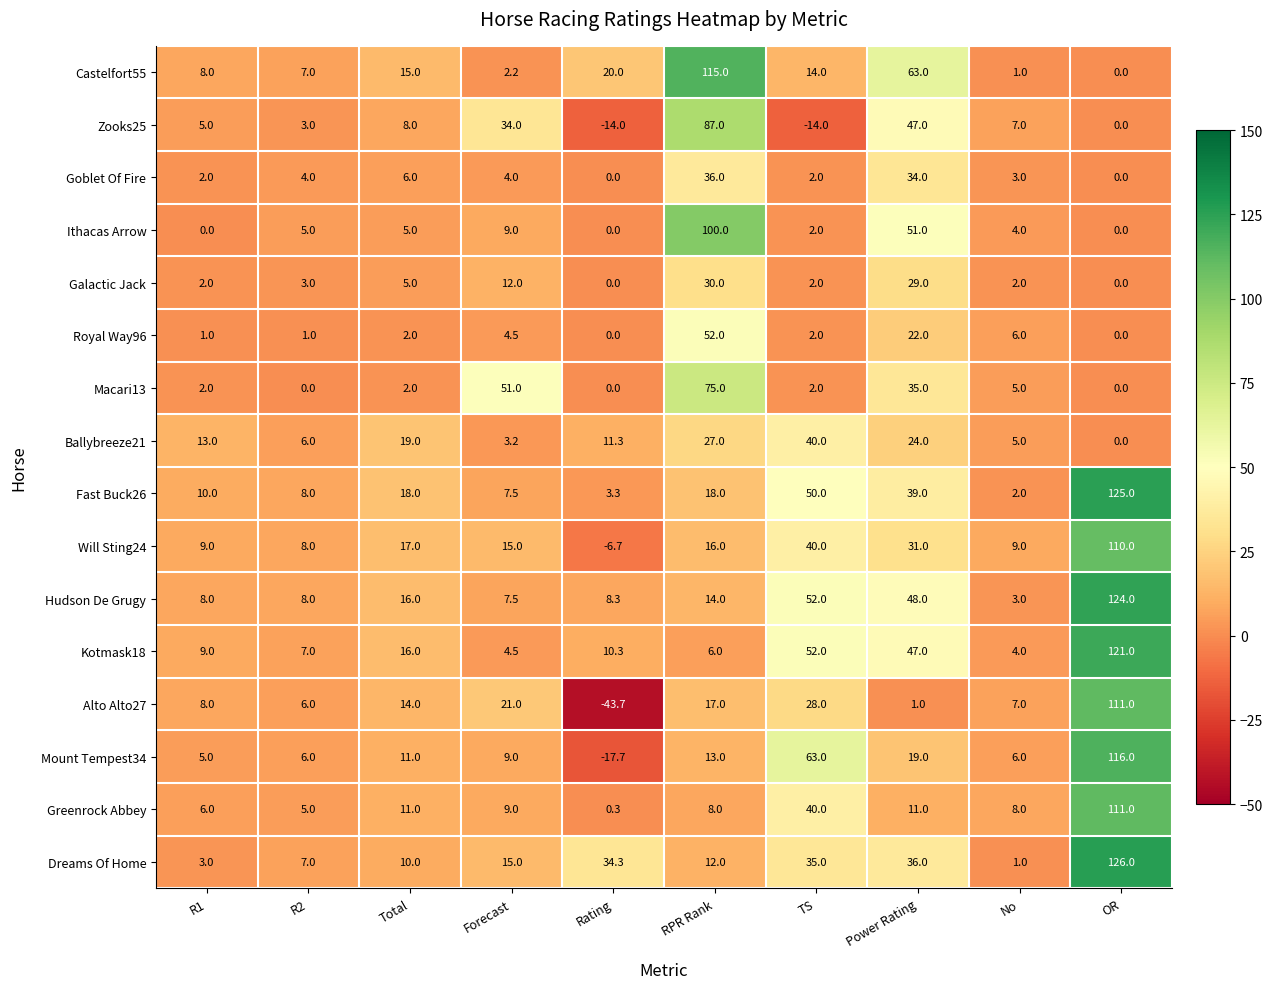

What is the total value across all series at RPR Rank?

626.0